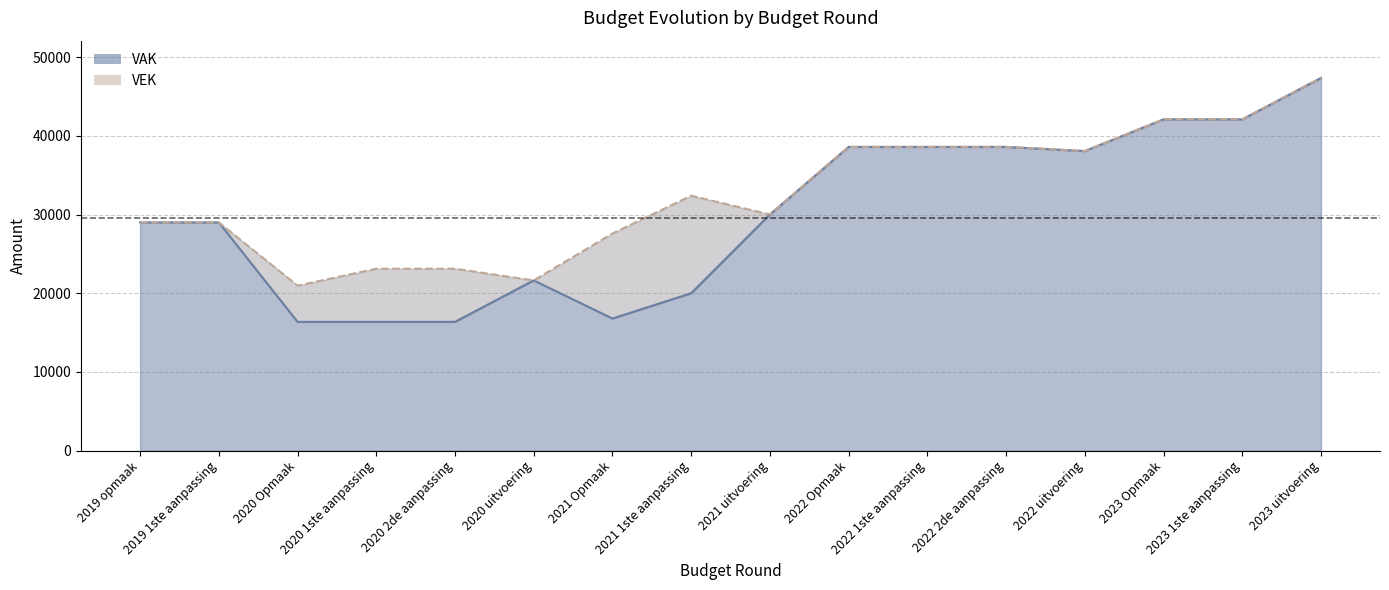

What is the label of the 3rd point from the right?

2023 Opmaak